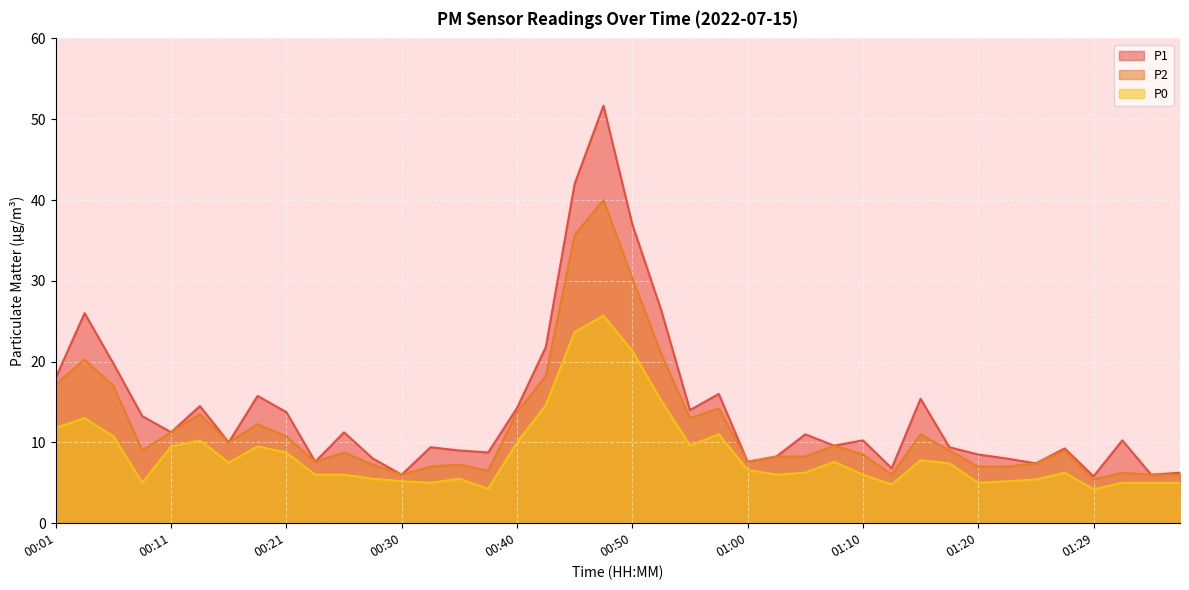

Which has a higher value, 00:47 or 00:50?

00:47